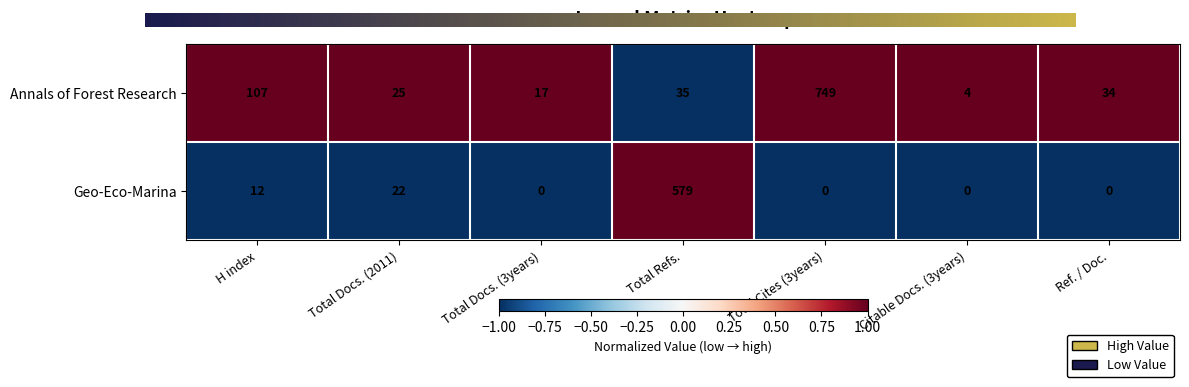

What is the average value of the Annals of Forest Research series?

139